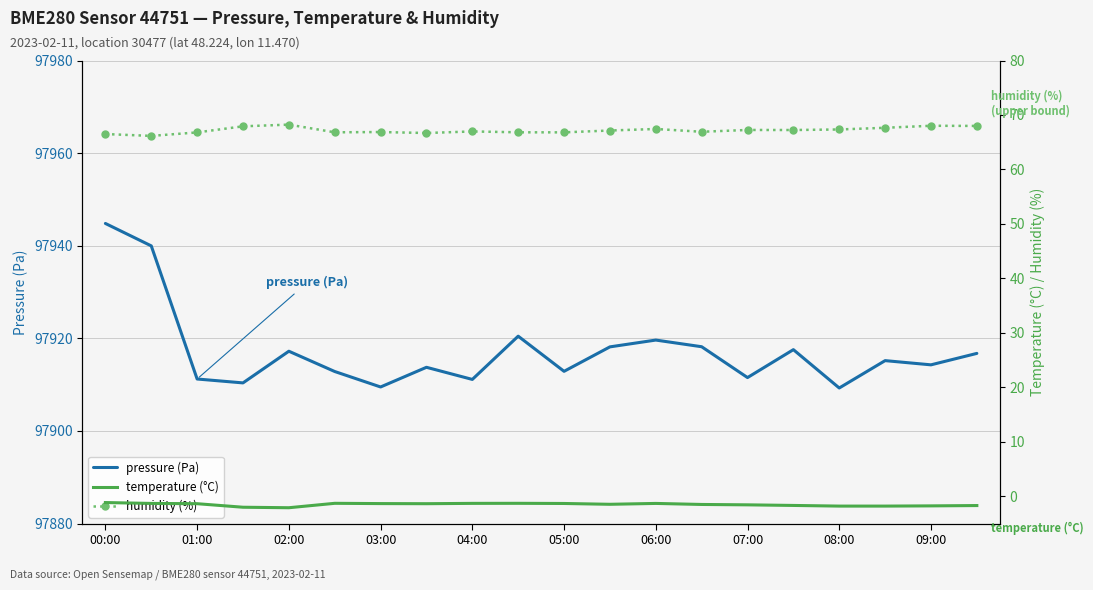

The value of pressure (Pa) at 00:00 is 51931.0. True or false?

False